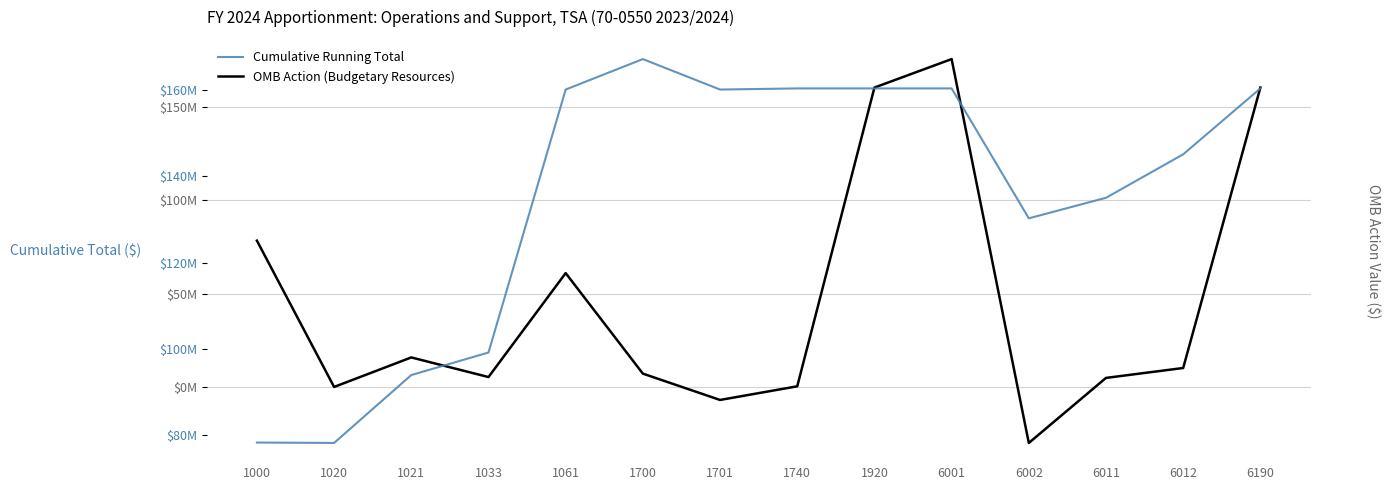

At how many categories does at least one series exceed -23660219?

14